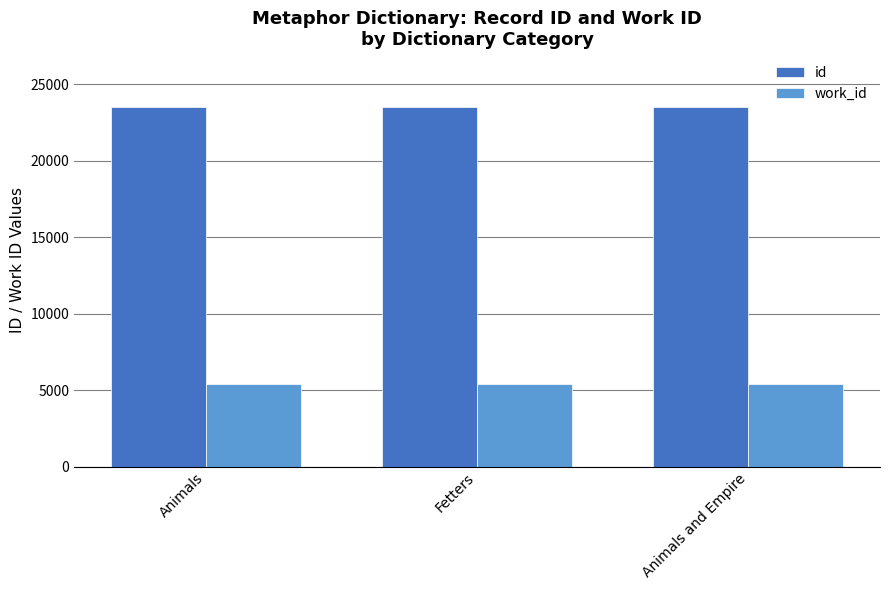

What is the label of the 3rd bar from the right?

Animals